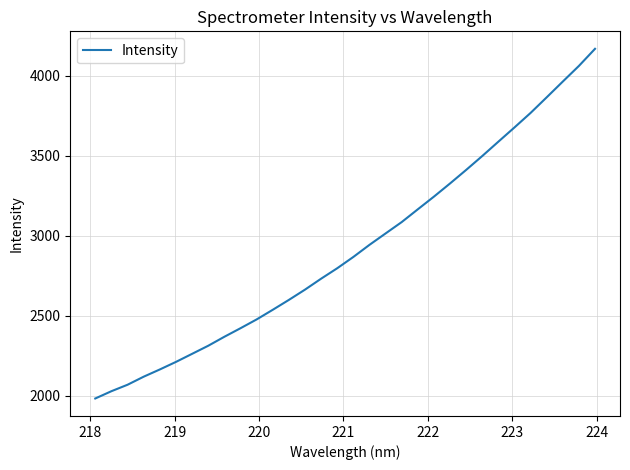

What is the greatest value displayed?

4168.8